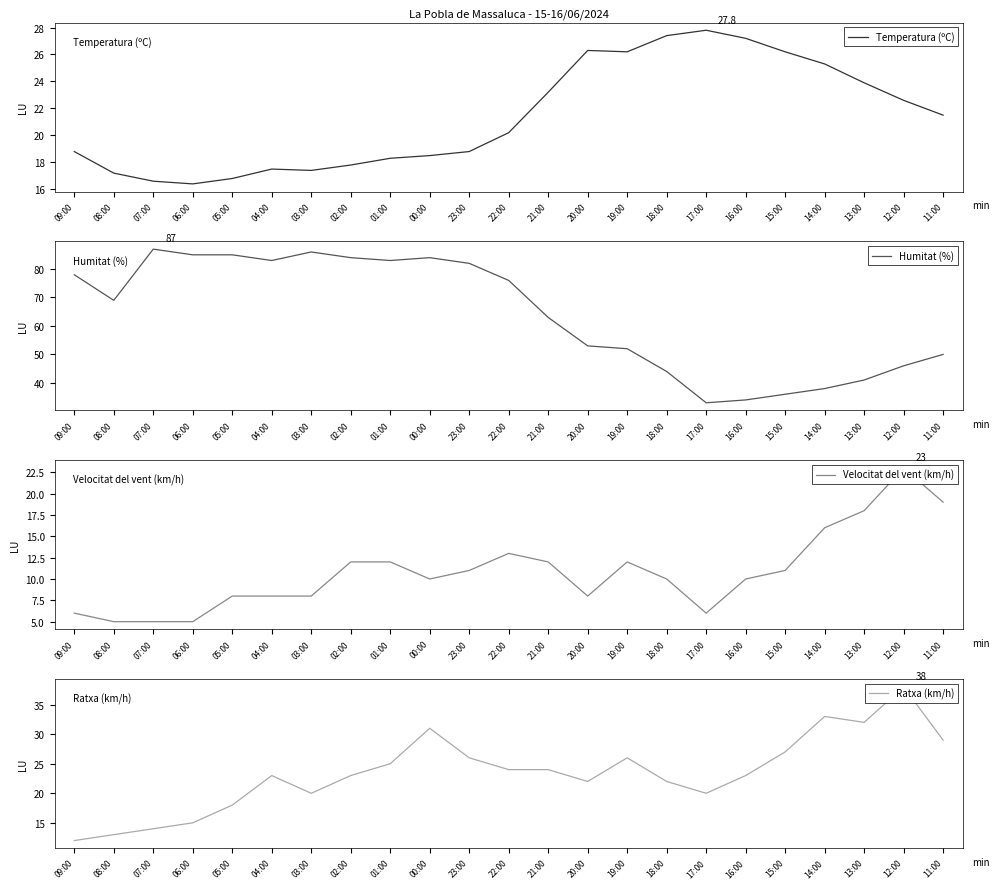

Which label corresponds to the smallest value in the chart?

08:00